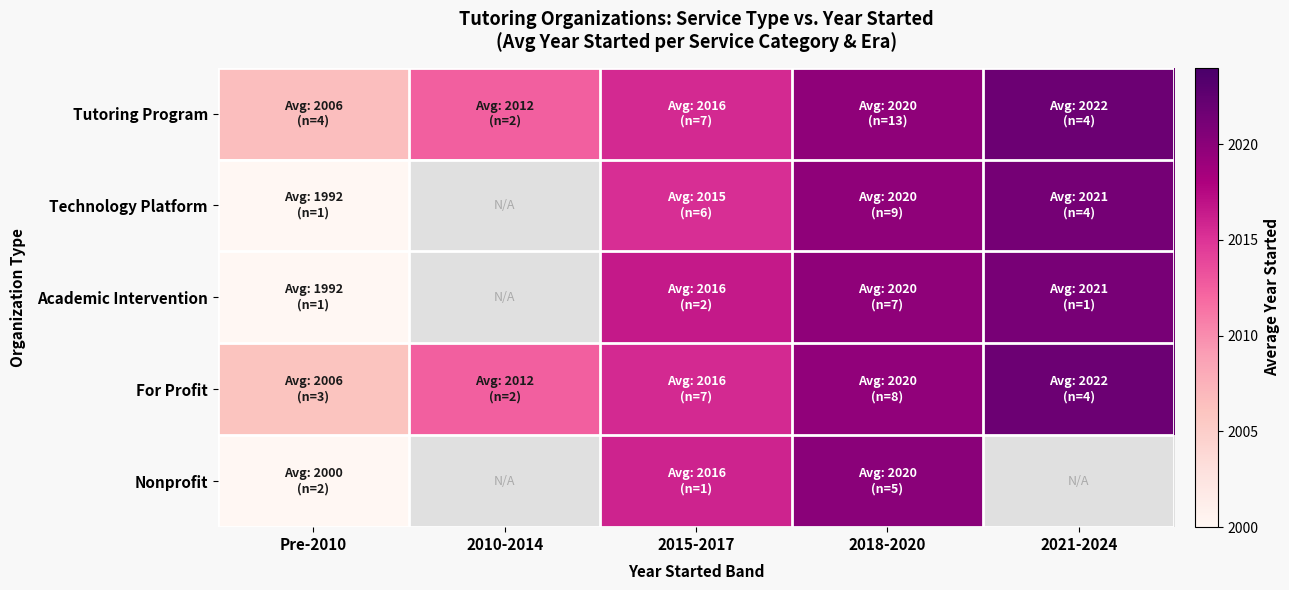

Is the value of For Profit at 2018-2020 greater than the value of Academic Intervention at 2021-2024?

No